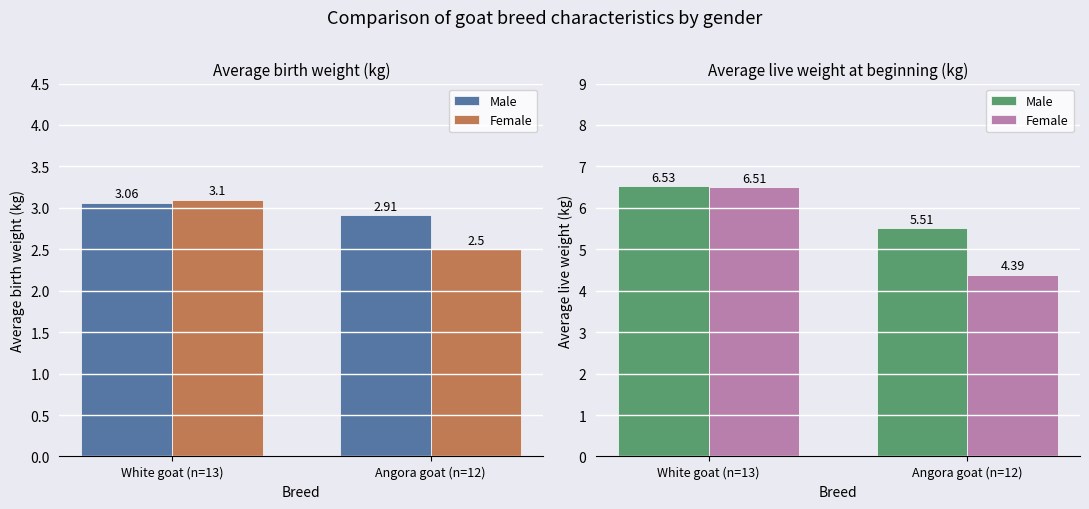

What are all the series names shown in the legend?

Male, Female